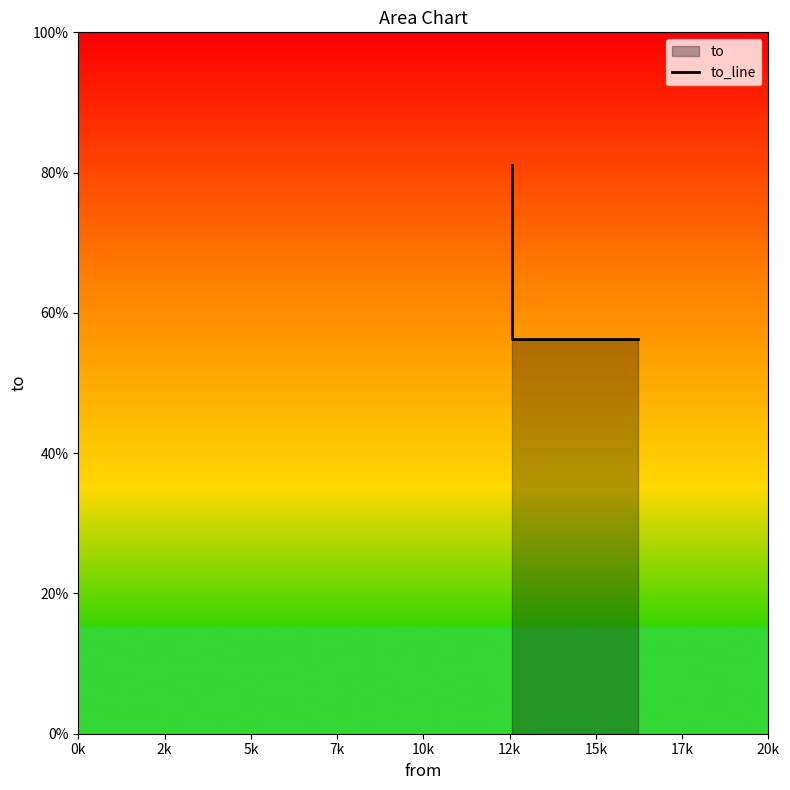

What is the greatest value displayed?

81.1